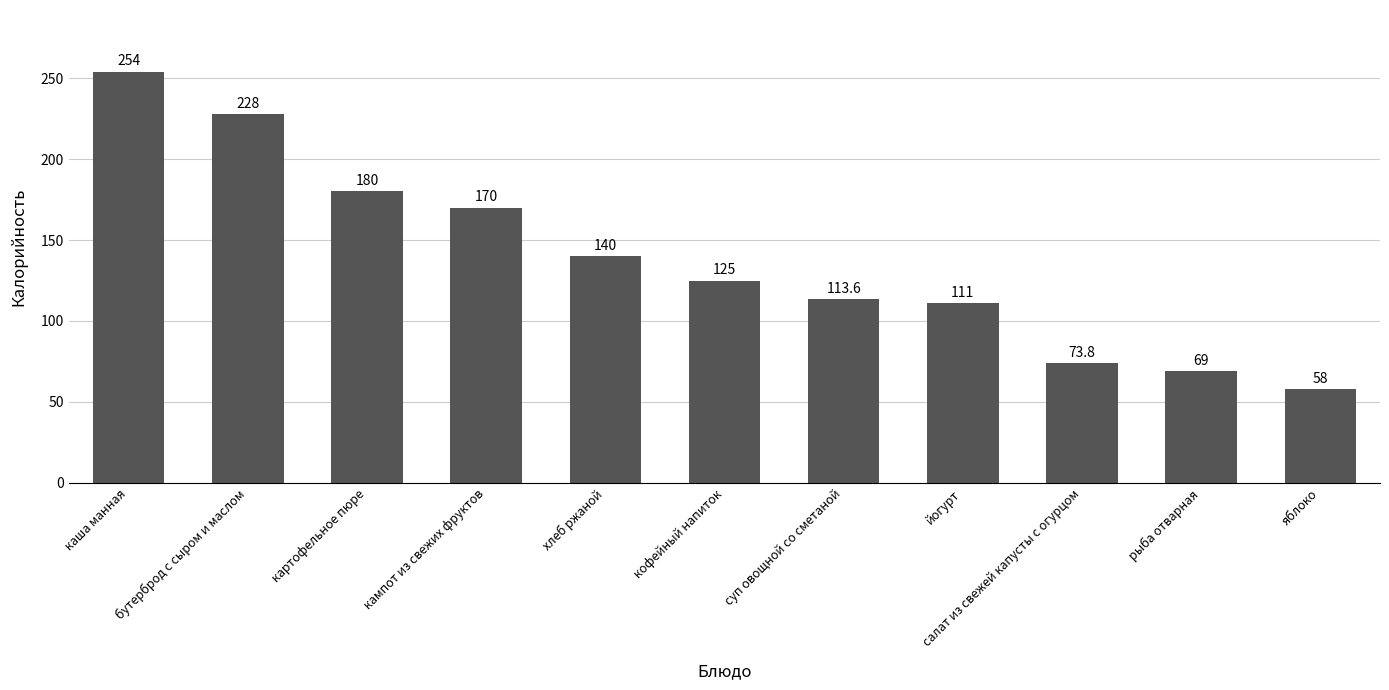

List the labels in order of value, smallest first.

яблоко, рыба отварная, салат из свежей капусты с огурцом, йогурт, суп овощной со сметаной, кофейный напиток, хлеб ржаной, кампот из свежих фруктов, картофельное пюре, бутерброд с сыром и маслом, каша манная